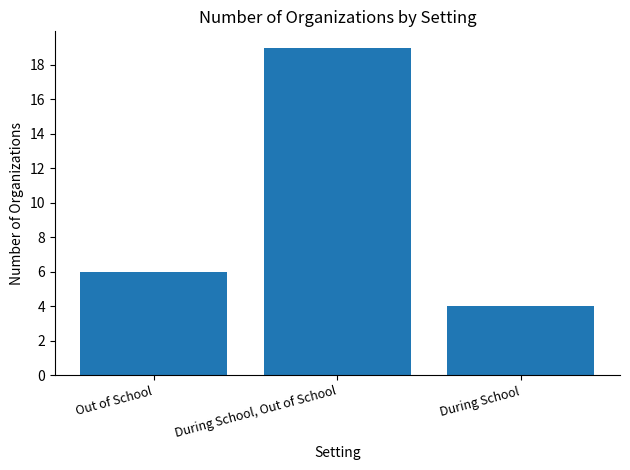

The value at During School is 4. True or false?

True